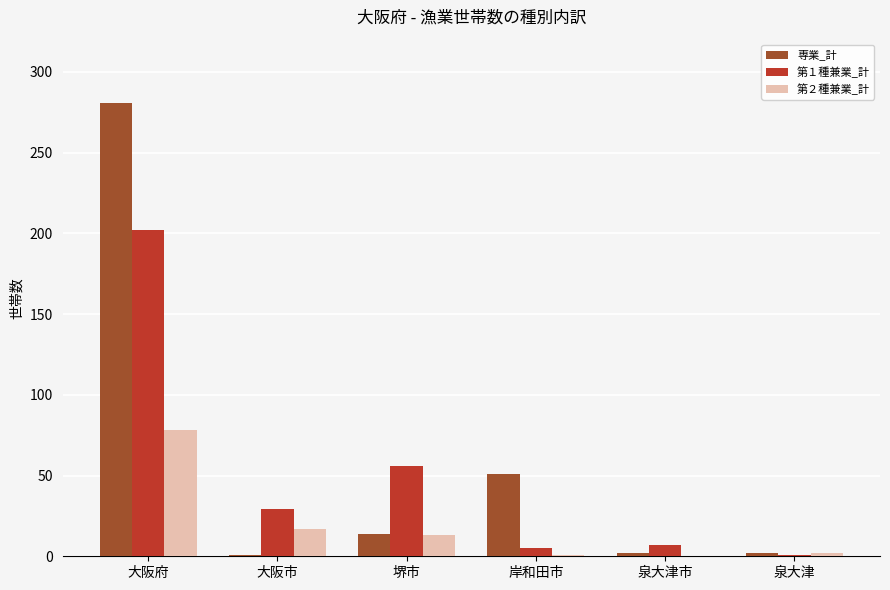

Which series changed the most between 岸和田市 and 泉大津?

専業_計